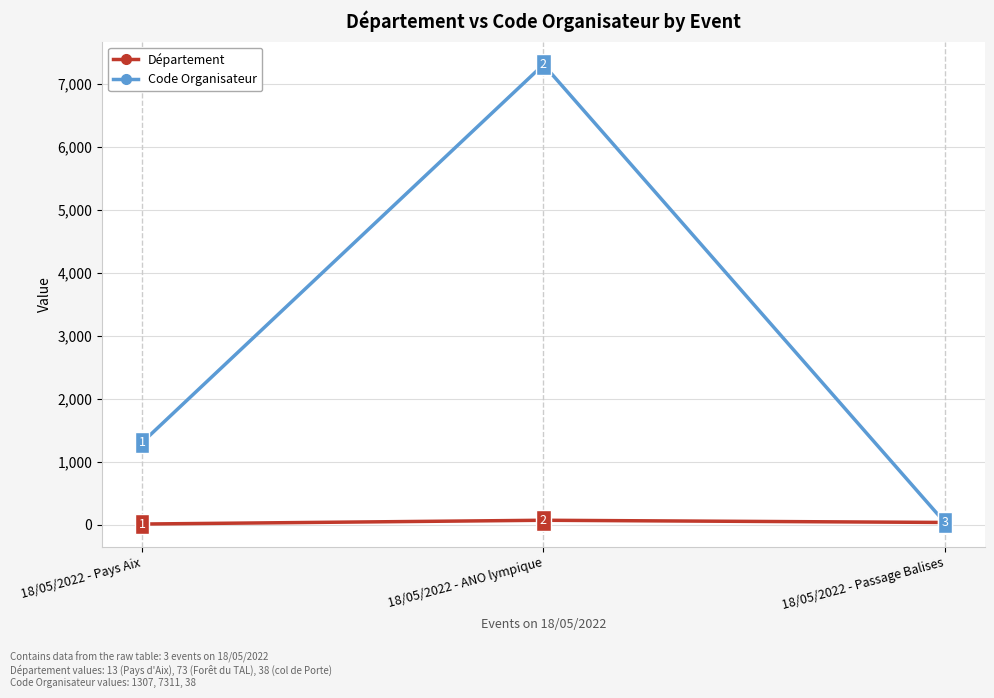

How many values in the Département series are below 38?

1